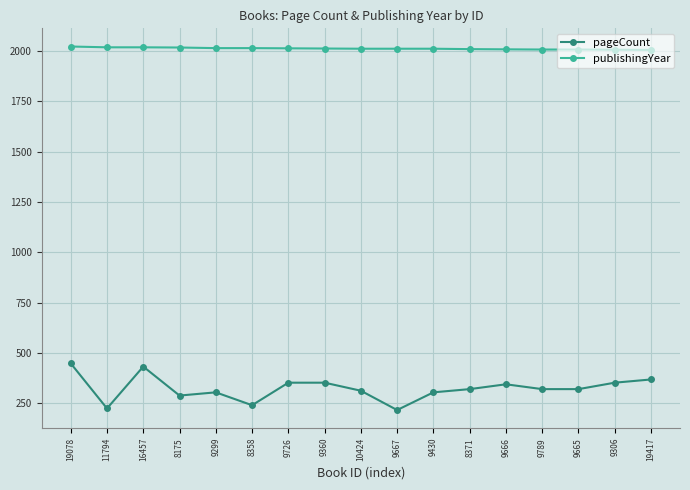

What is the spread (max minus min) of values at 8358?

1775